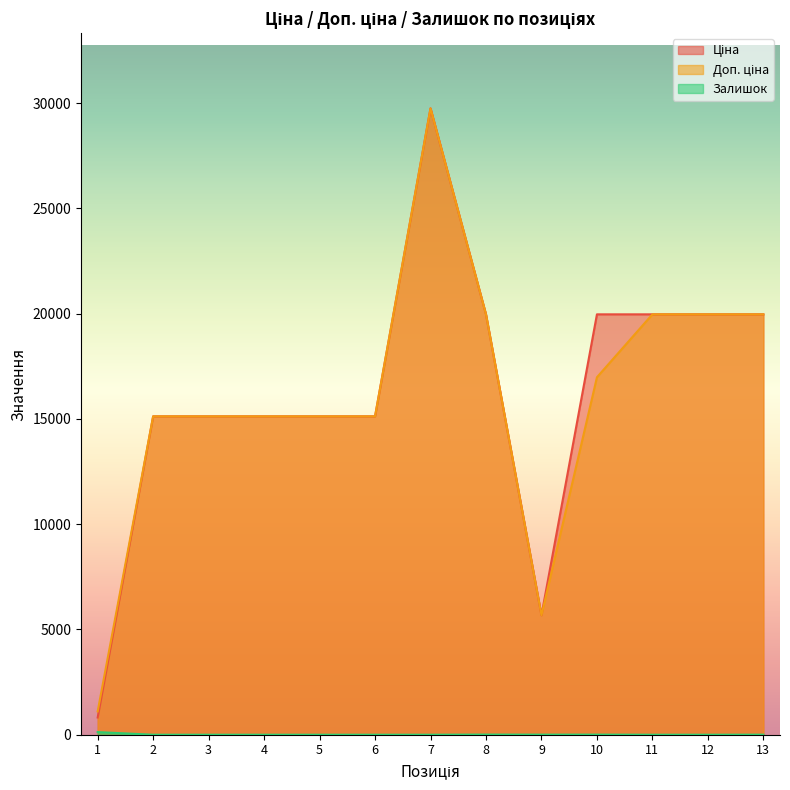

How many lines are shown in the chart?

3